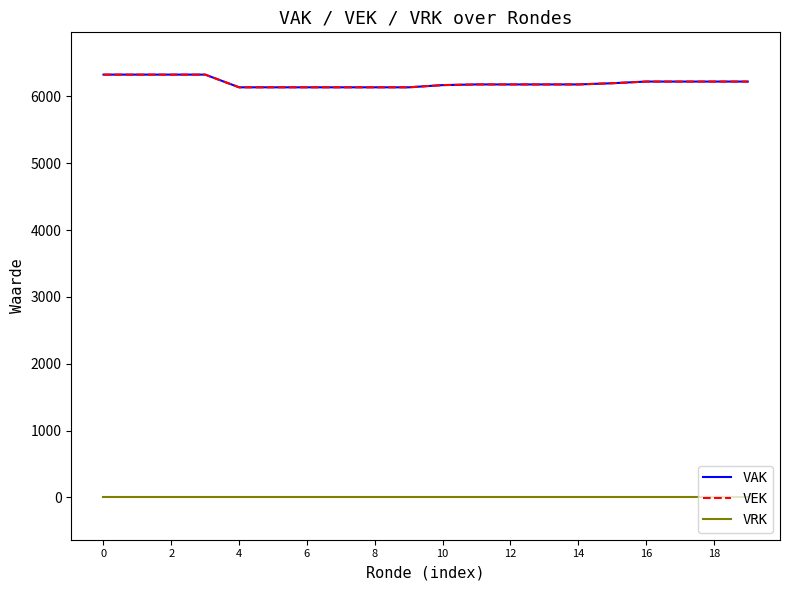

Does the chart display data point markers on the line(s)?

No